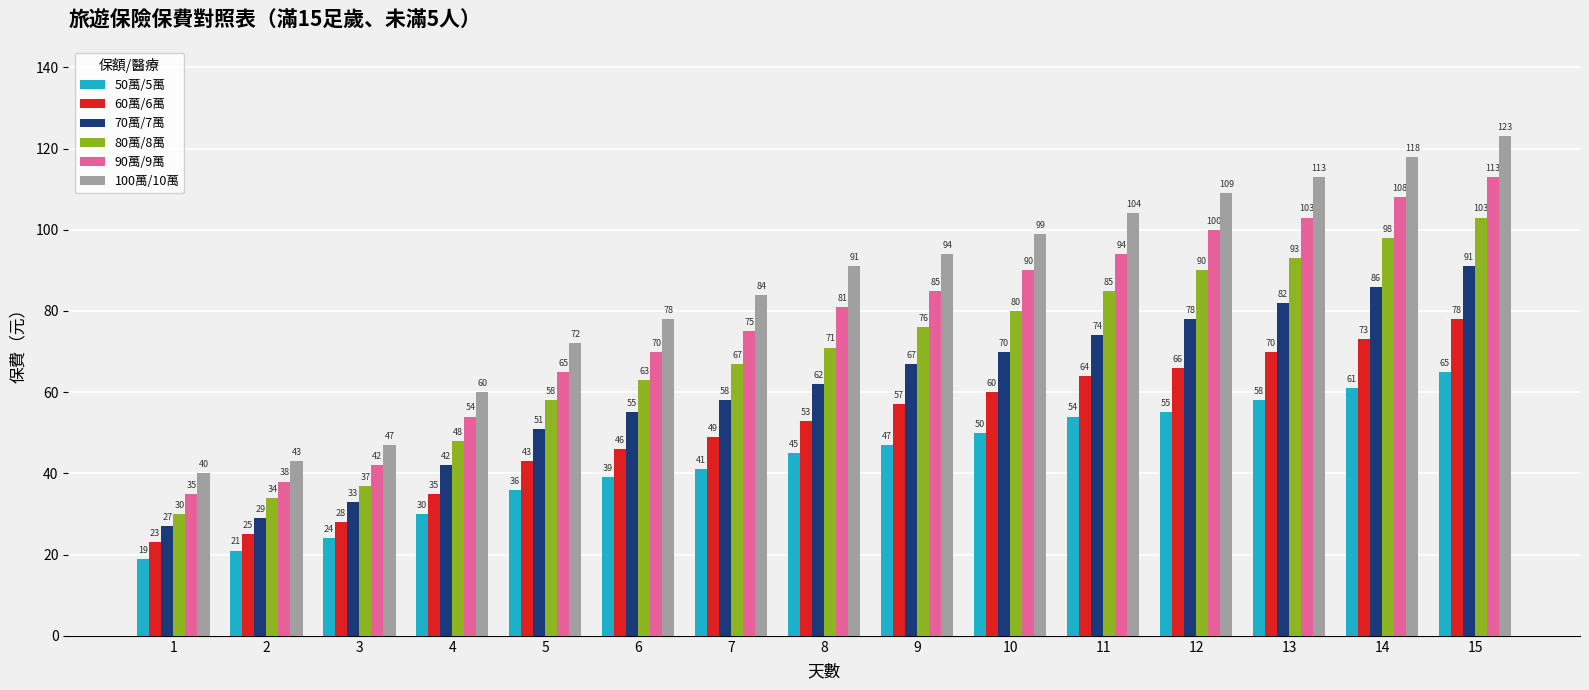

What is the sum of all 80萬/8萬 values?

1033